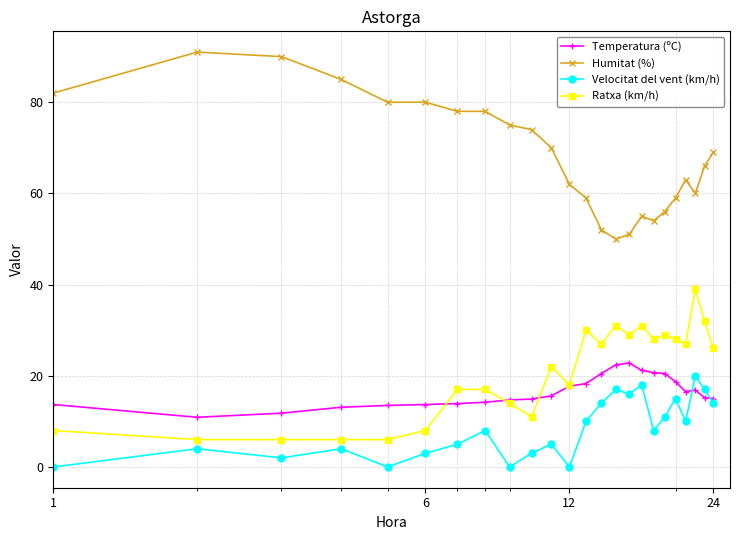

How many lines are shown in the chart?

4